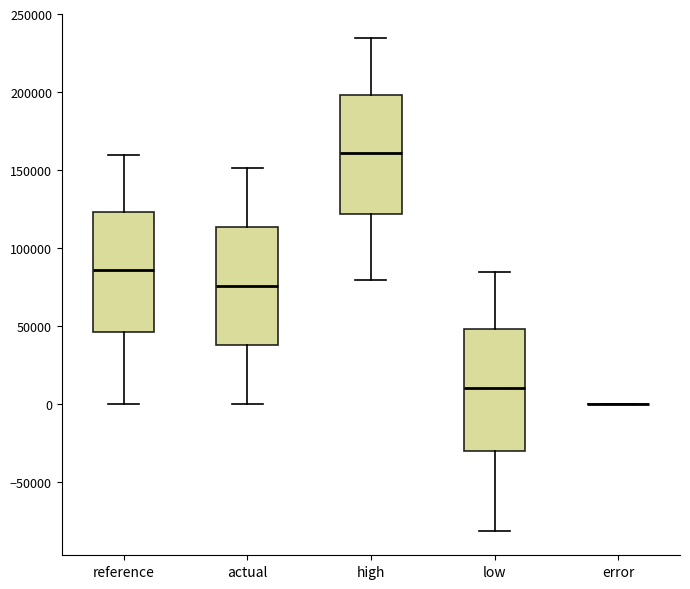

Where is the lower edge of the box for reference on the y-axis? The values are not printed on the chart, so give them approximately, as read against the axis.

45000